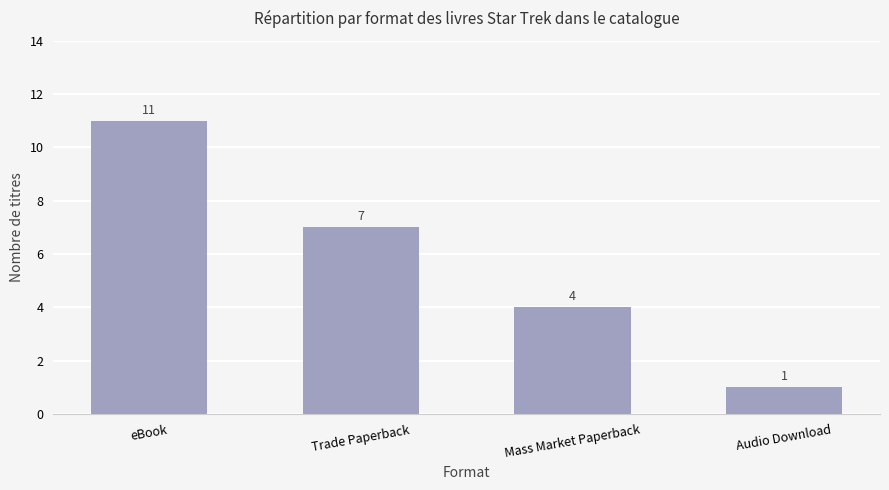

True or false: the data shows 4 at Mass Market Paperback.

True